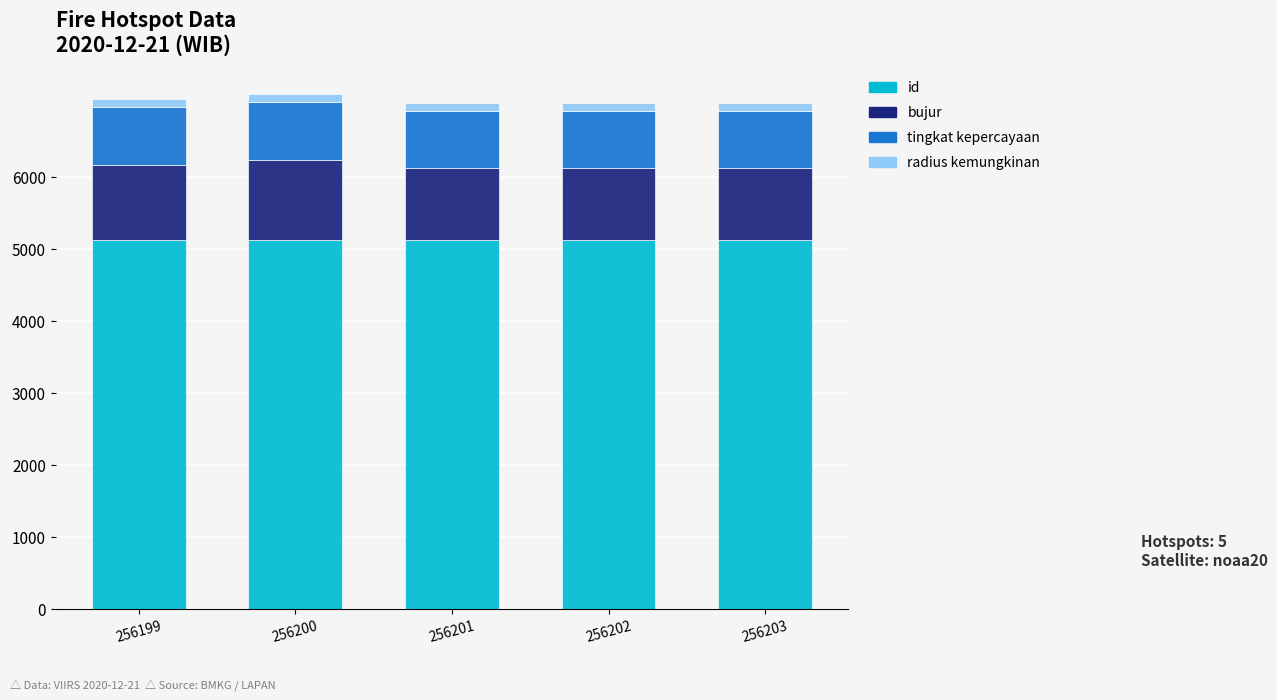

What are all the series names shown in the legend?

id, bujur, tingkat kepercayaan, radius kemungkinan